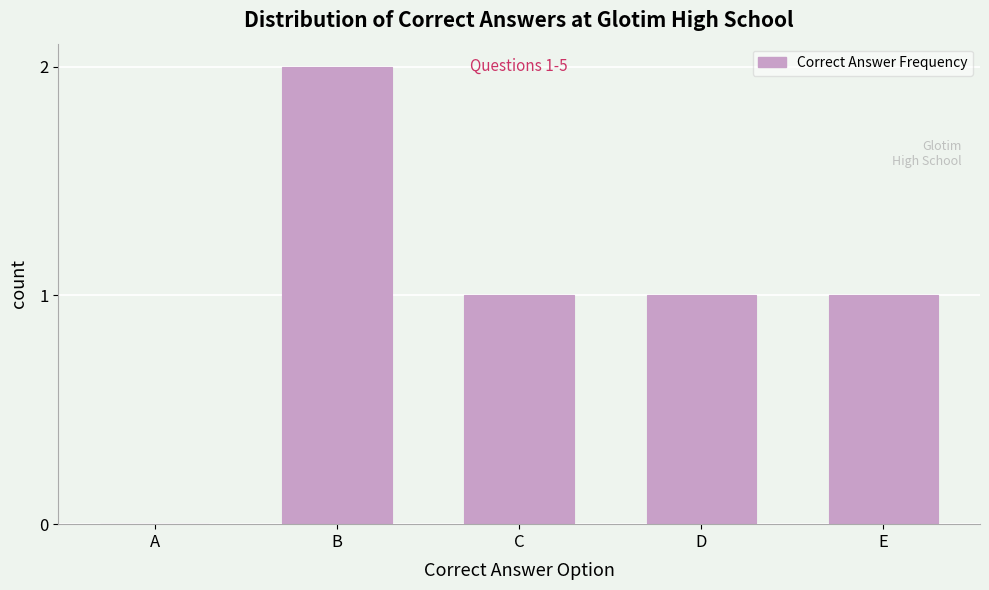

Reading left to right, extract all data points from this chart.

A=0	B=2	C=1	D=1	E=1